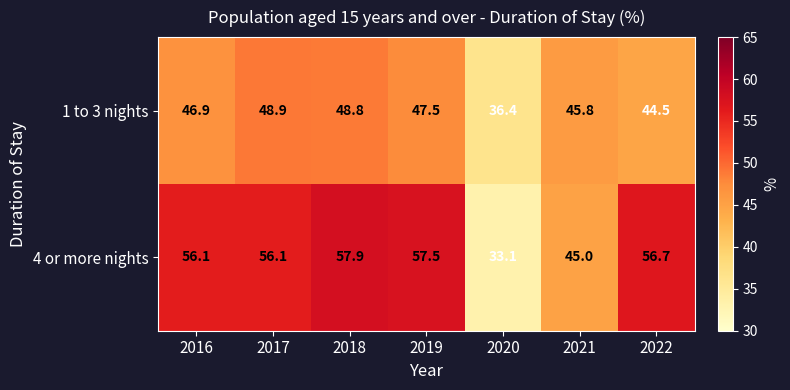

What is the spread (max minus min) of values at 2022?

12.2